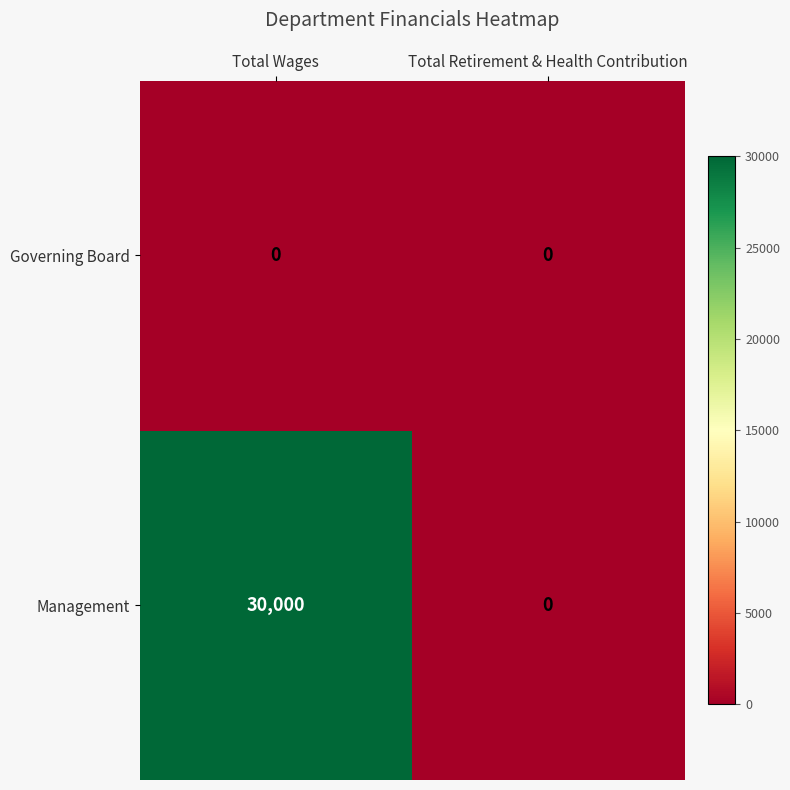

Which series has the largest total across all categories?

Management